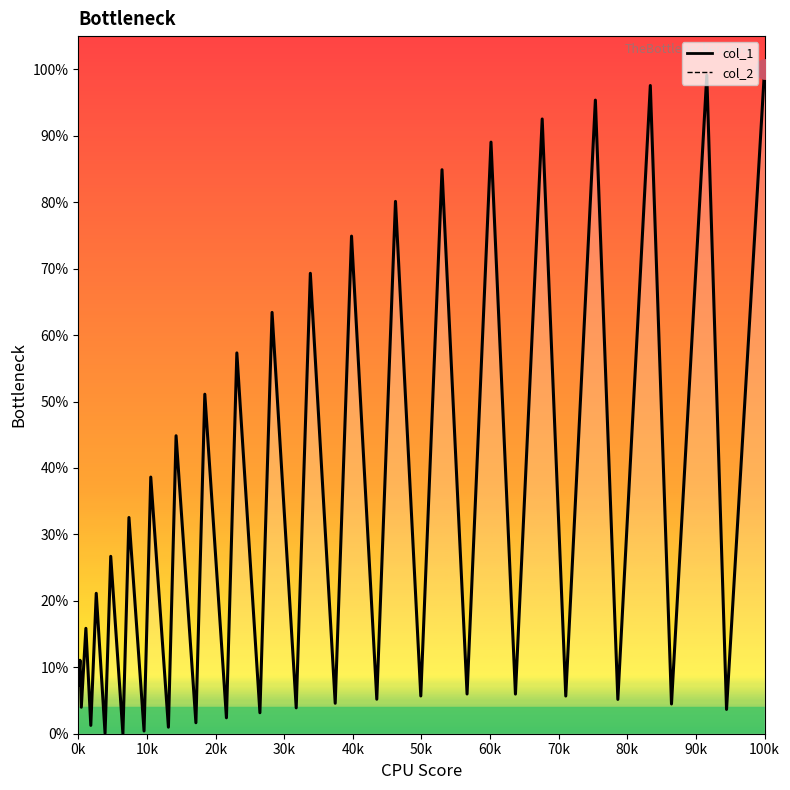

Reading left to right, what are all the values shown in this chart?

0.1	0.1	0.0	0.2	0.0	0.2	0.0	0.3	0.0	0.3	0.0	0.4	0.0	0.4	0.0	0.5	0.0	0.6	0.0	0.6	0.0	0.7	0.0	0.7	0.1	0.8	0.1	0.8	0.1	0.9	0.1	0.9	0.1	1.0	0.1	1.0	0.0	1.0	0.0	1.0